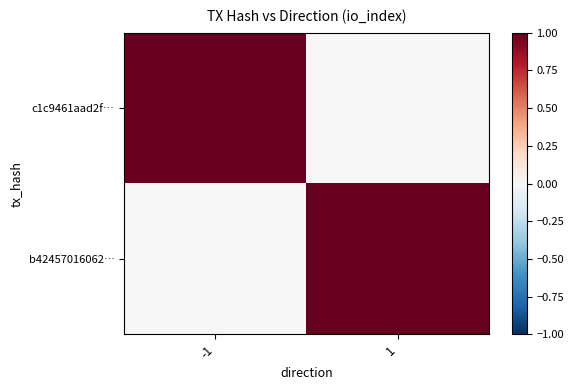

How many categories are shown in the chart?

2